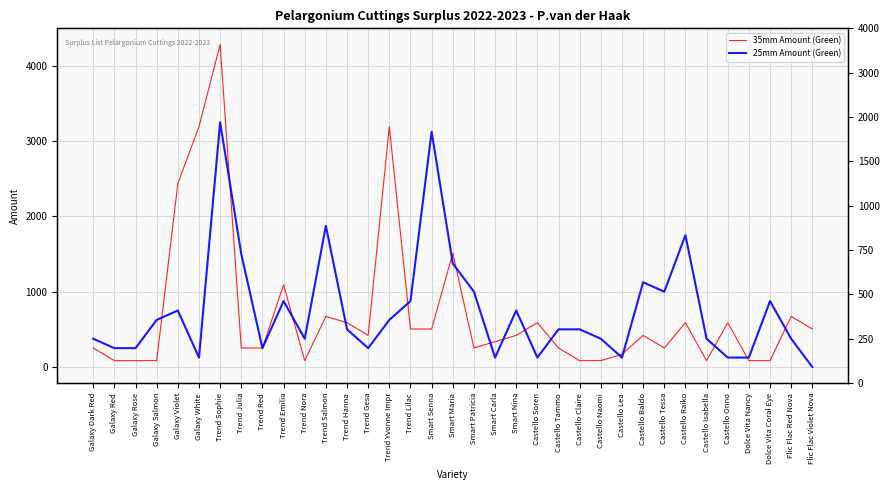

Rank the categories by 25mm Amount (Green) value from highest to lowest.

Trend Sophie, Smart Senna, Trend Salmon, Castello Raiko, Trend Julia, Smart Maria, Castello Baldo, Smart Patricia, Castello Tessa, Trend Emilia, Trend Lilac, Dolce Vita Coral Eye, Galaxy Violet, Smart Nina, Galaxy Salmon, Trend Yvonne Impr, Trend Hanna, Castello Tammo, Castello Claire, Galaxy Dark Red, Trend Nora, Castello Naomi, Castello Isabella, Flic Flac Red Nova, Galaxy Red, Galaxy Rose, Trend Red, Trend Gesa, Galaxy White, Smart Carla, Castello Soren, Castello Lea, Castello Onno, Dolce Vita Nancy, Flic Flac Violet Nova